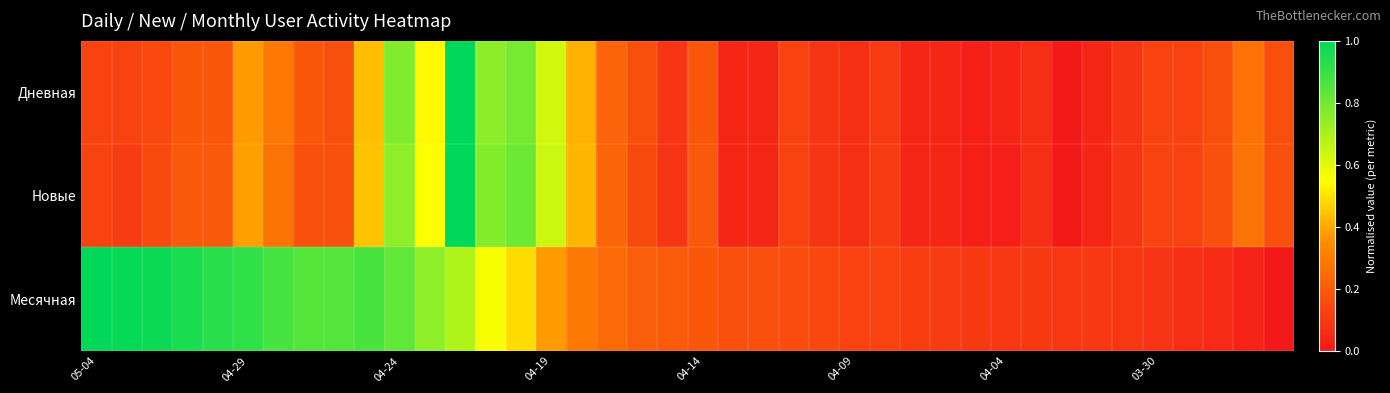

Reading left to right, list all the values displayed in this chart.

Дневная: 0.1	0.1	0.1	0.2	0.2	0.4	0.3	0.2	0.2	0.4	0.8	0.5	1.0	0.8	0.8	0.6	0.4	0.2	0.2	0.1	0.2	0.0	0.0	0.1	0.1	0.1	0.1	0.0	0.0	0.0	0.0	0.1	0.0	0.0	0.1	0.1	0.1	0.2	0.3	0.2
Новые: 0.1	0.1	0.1	0.2	0.2	0.4	0.3	0.2	0.2	0.4	0.7	0.6	1.0	0.8	0.8	0.6	0.4	0.2	0.1	0.1	0.2	0.0	0.0	0.1	0.1	0.1	0.1	0.0	0.0	0.0	0.0	0.1	0.0	0.0	0.1	0.1	0.1	0.2	0.3	0.2
Месячная: 1.0	1.0	1.0	1.0	0.9	0.9	0.9	0.9	0.9	0.9	0.8	0.7	0.7	0.6	0.5	0.4	0.3	0.2	0.2	0.2	0.2	0.2	0.2	0.2	0.1	0.1	0.1	0.1	0.1	0.1	0.1	0.1	0.1	0.1	0.1	0.1	0.1	0.1	0.0	0.0